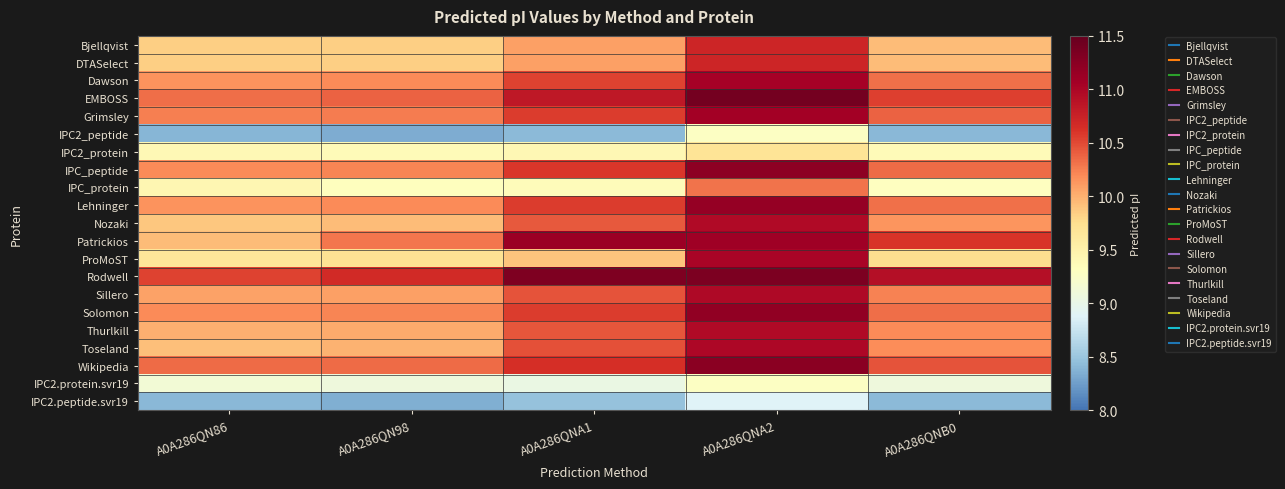

How many data points does each series have?

5